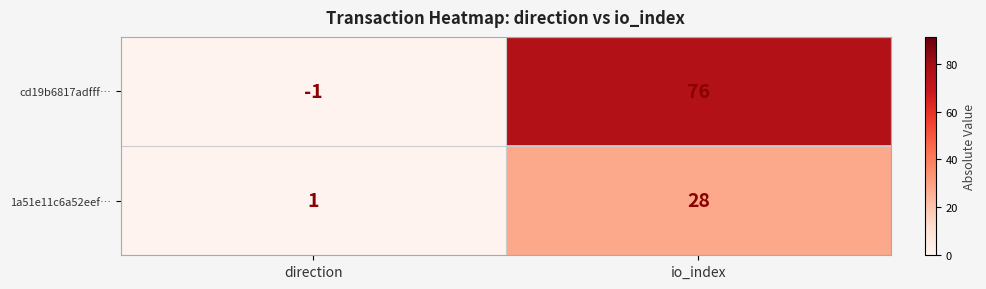

Count the number of categories in the chart.

2